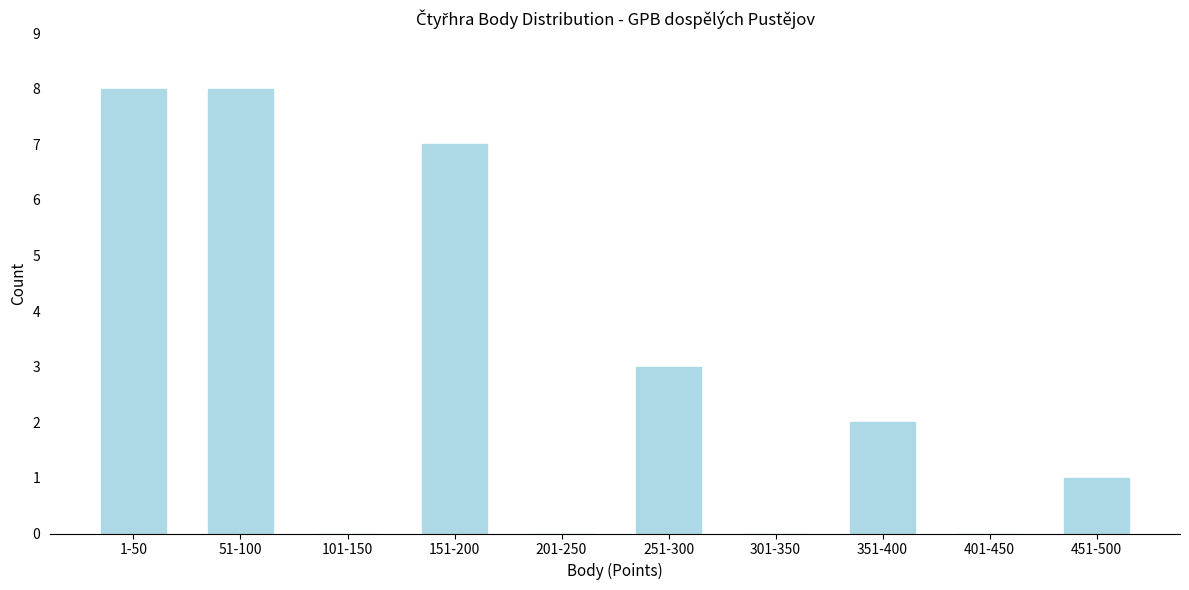

Reading left to right, list all the values displayed in this chart.

1-50=8	51-100=8	101-150=0	151-200=7	201-250=0	251-300=3	301-350=0	351-400=2	401-450=0	451-500=1